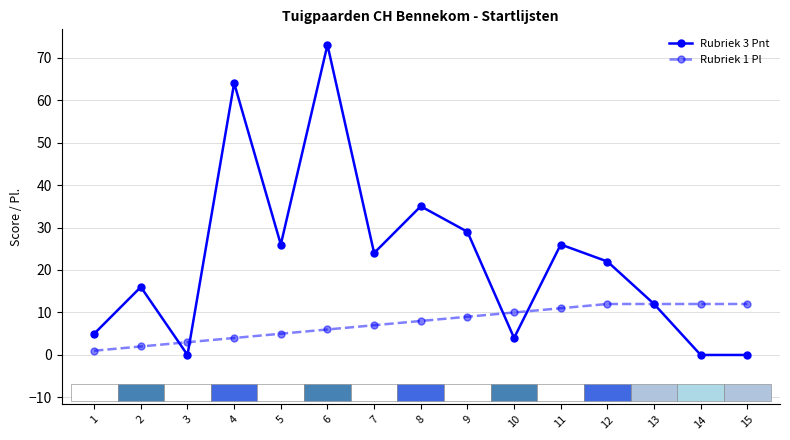

How many series are shown in this chart?

2